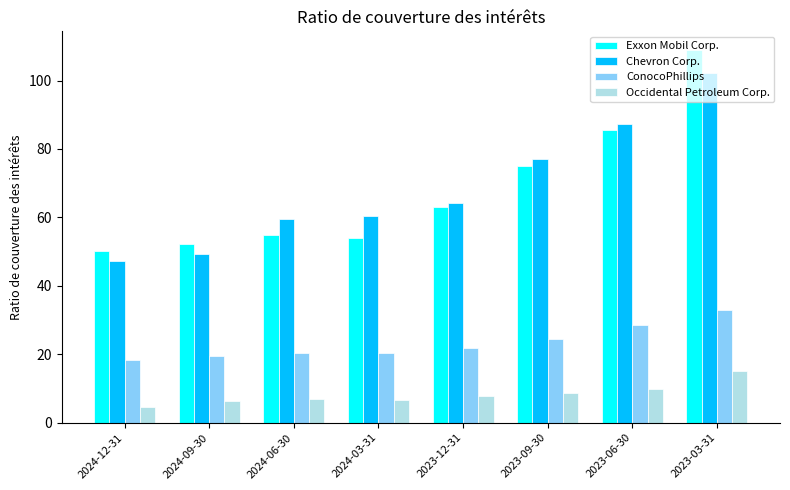

Is it true that ConocoPhillips equals 43.2 at 2023-09-30?

False